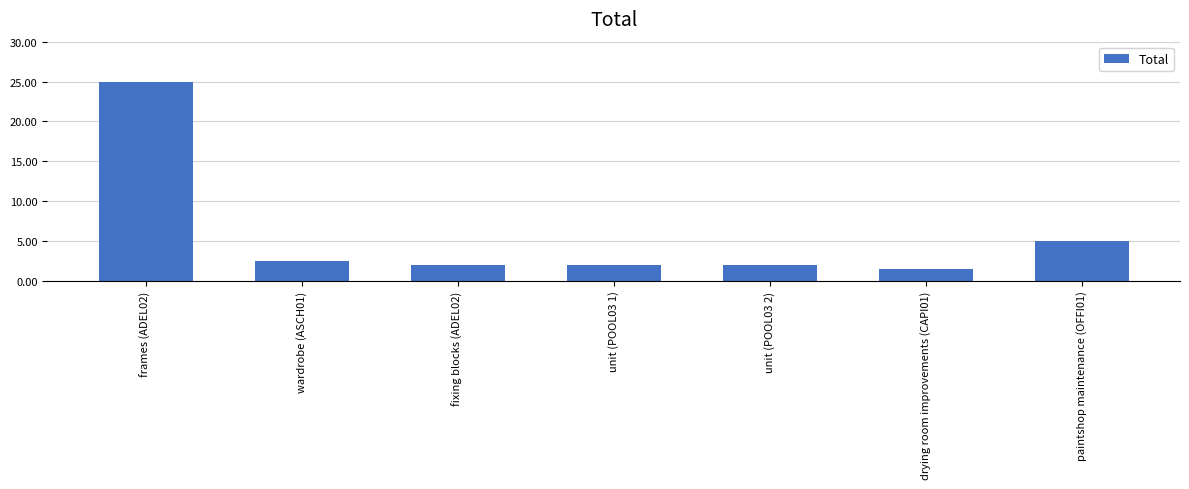

What is the smallest value displayed?

1.5